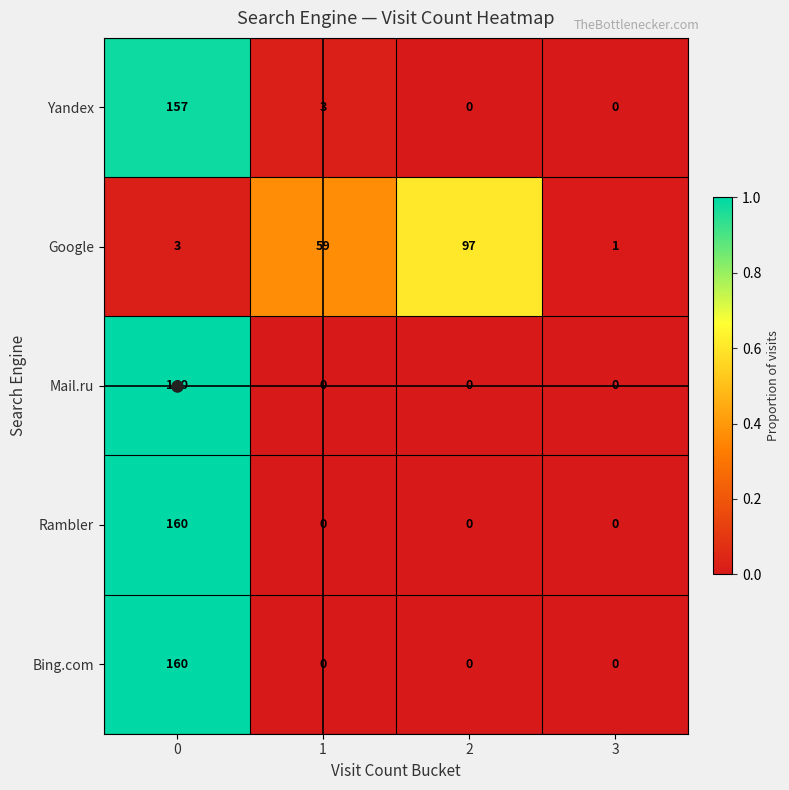

How many series are shown in this chart?

5